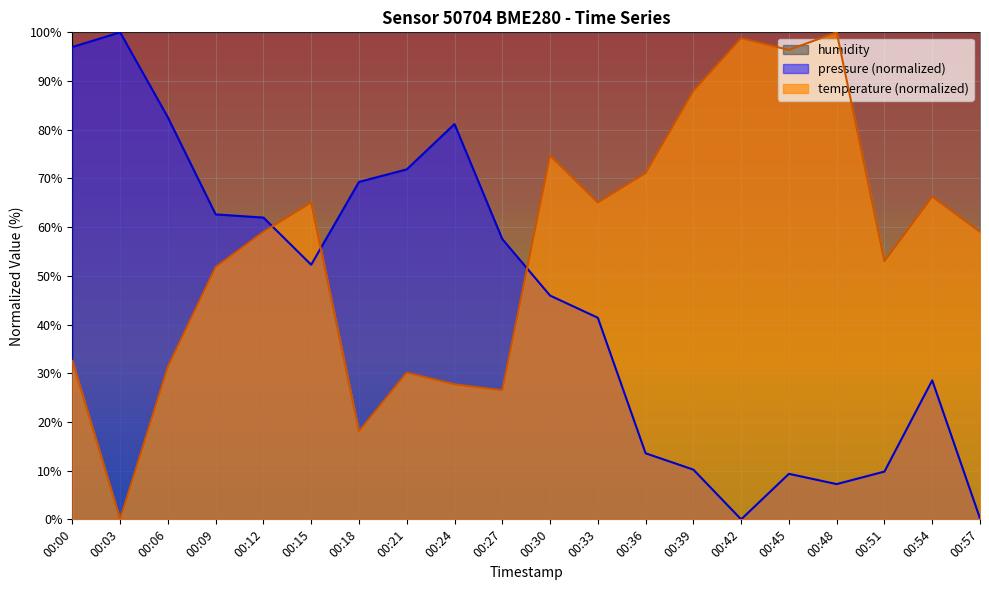

At which label does temperature reach its peak?

00:48